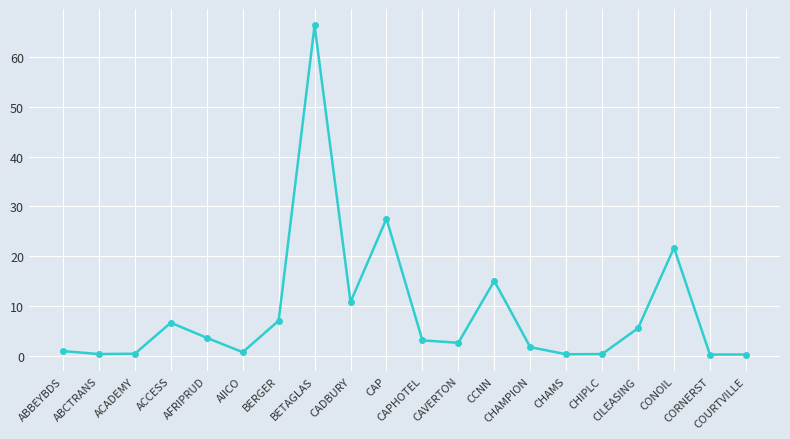

True or false: the data has more than 0 interior local peaks.

True